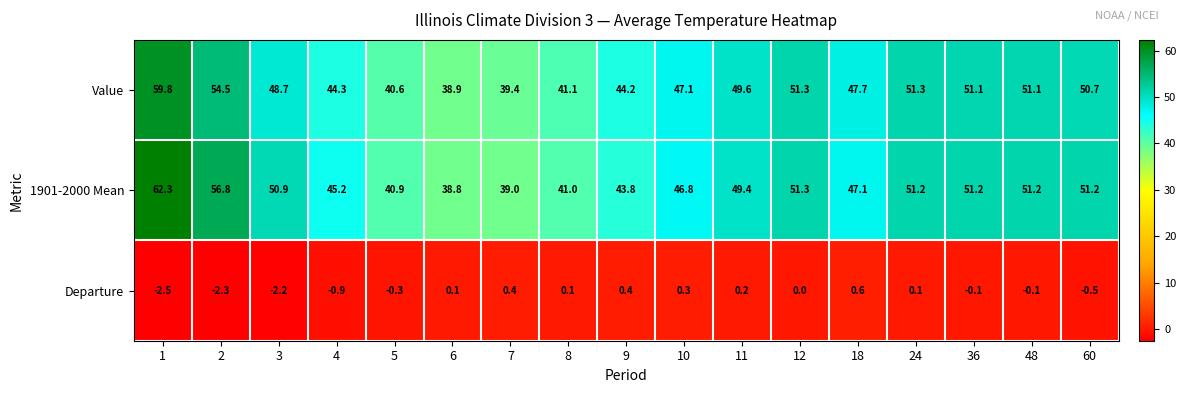

Which series has the widest spread of values?

1901-2000 Mean